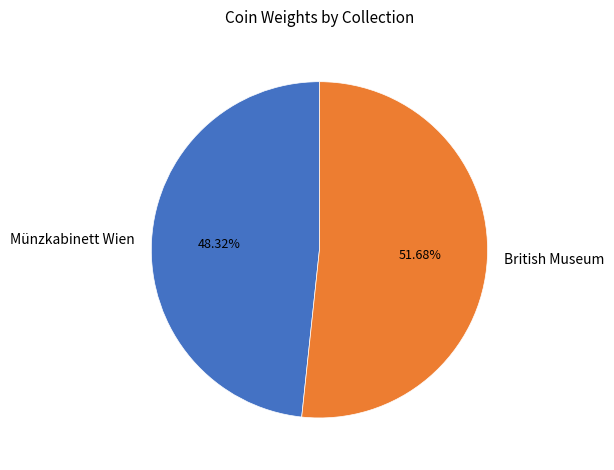

Combined, what portion of the pie is British Museum and Münzkabinett Wien?

100.0%